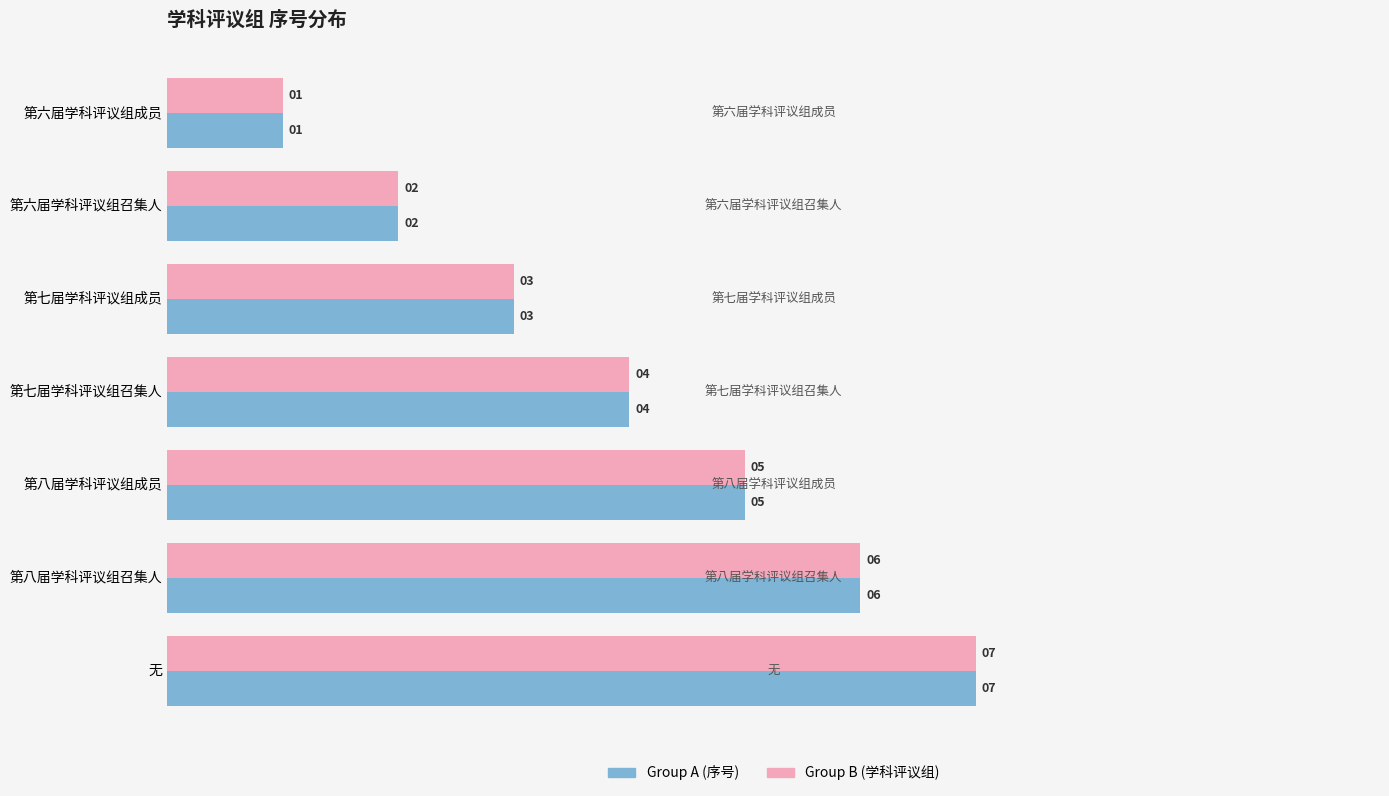

What is the difference between the second highest and second lowest values in the Group B (学科评议组) series?

4